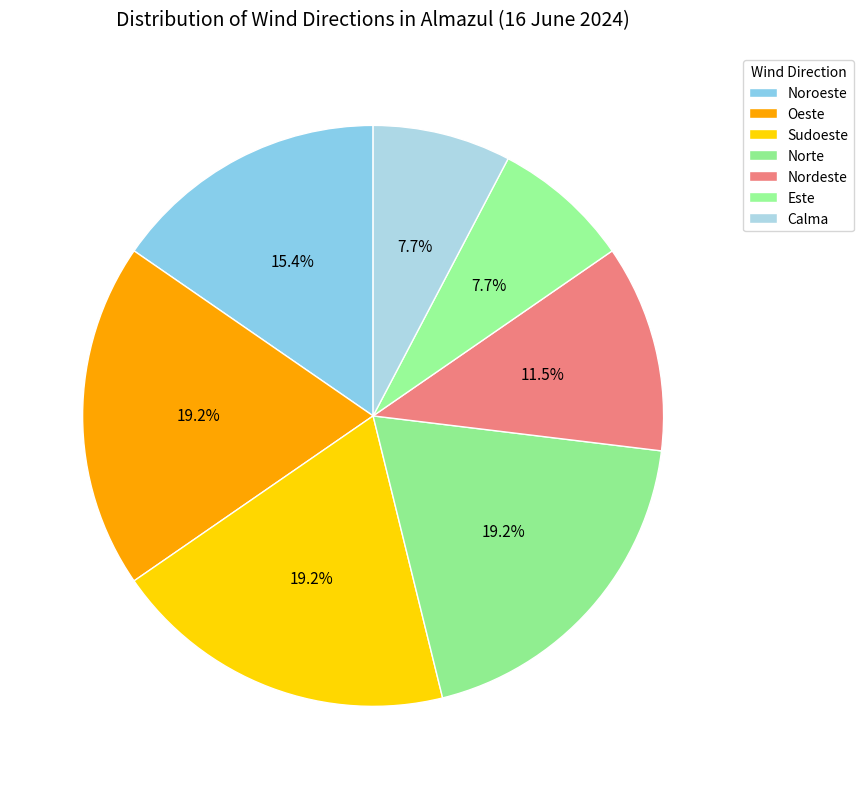

Combined, what portion of the pie is Norte and Noroeste?

34.6%